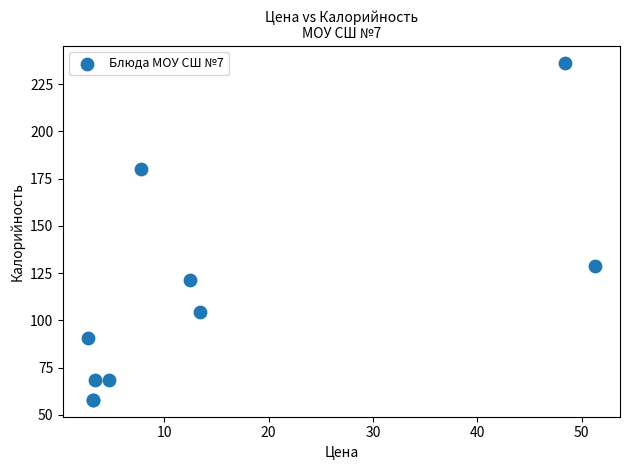

What Y value in the scatter plot is closest to 147?

128.7